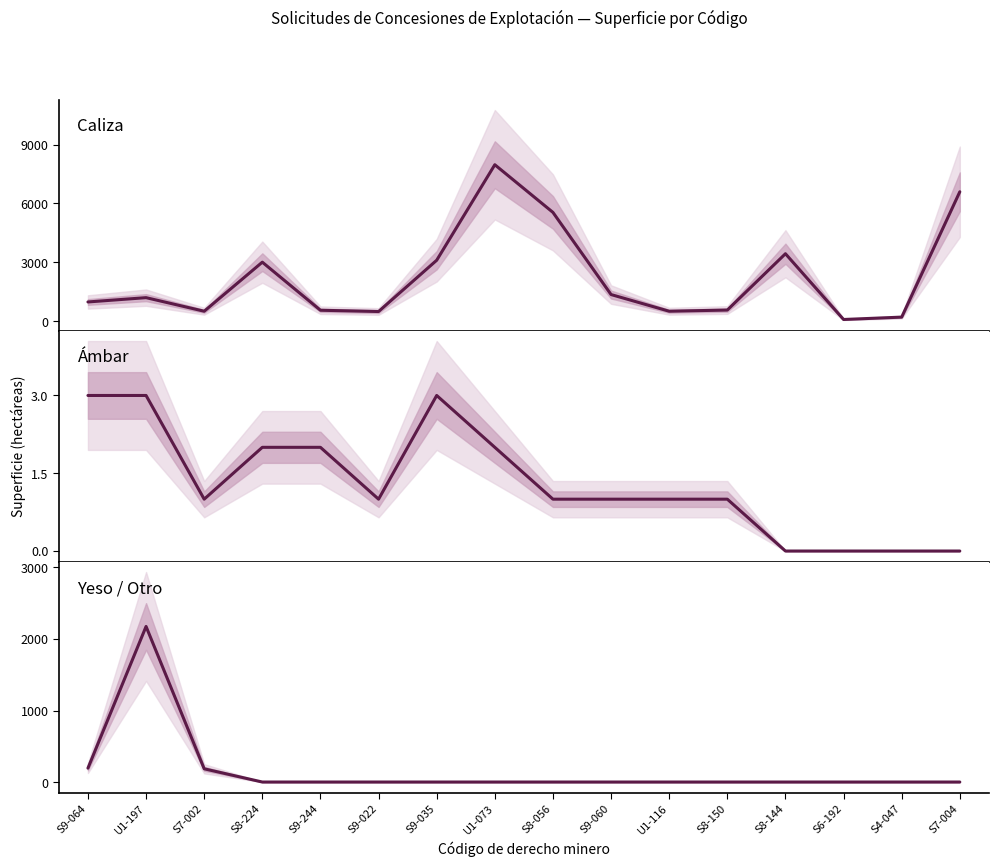

Which series has the largest total across all categories?

Caliza